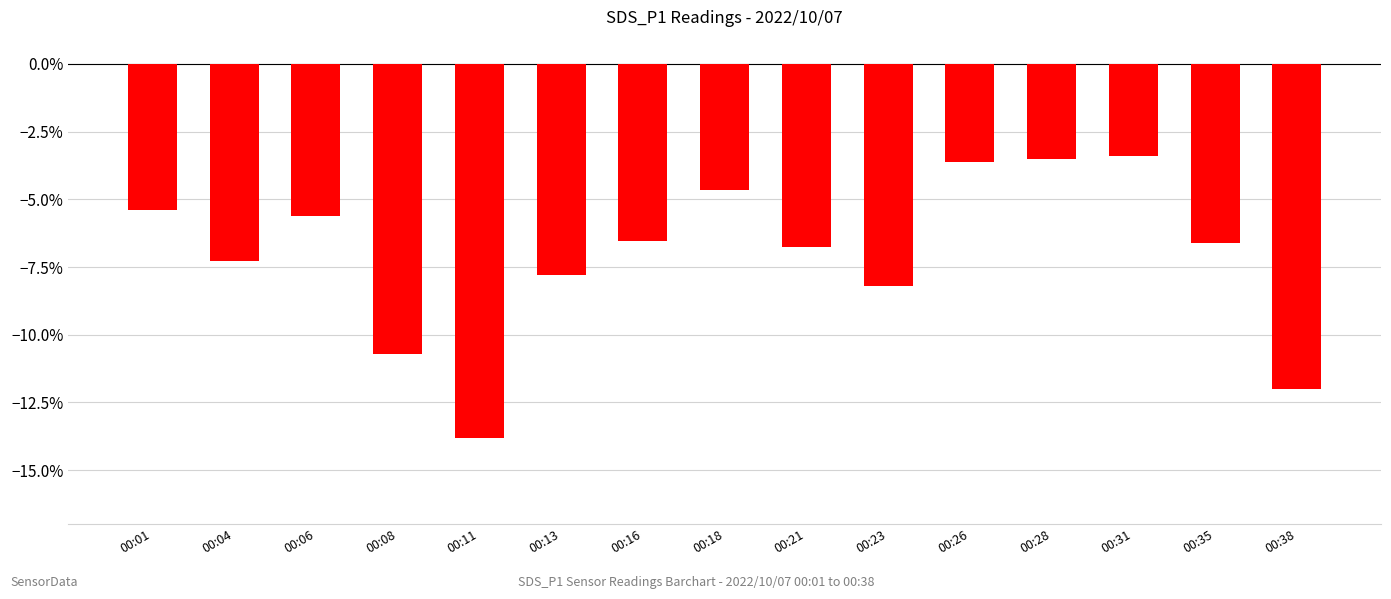

The chart shows a value of -5.4 at 00:26. True or false?

False